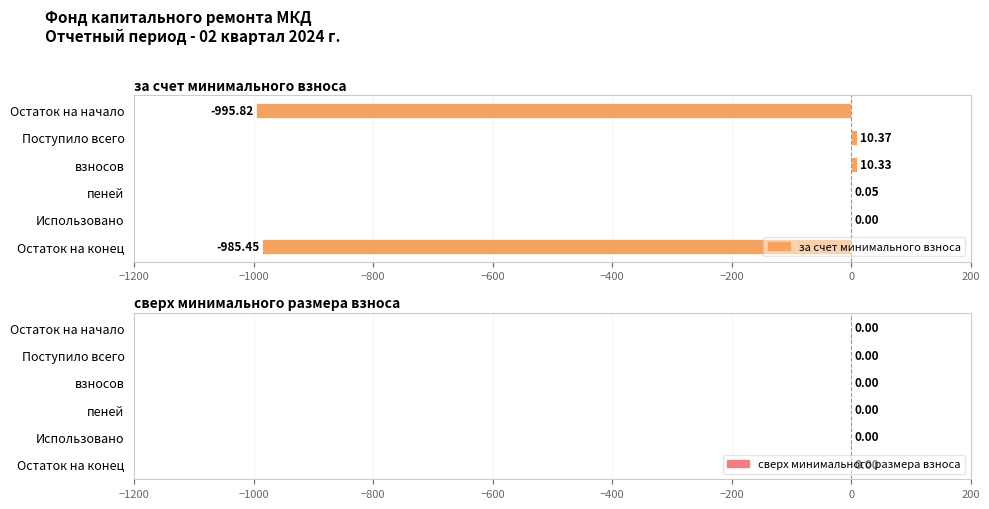

What is the change in value from взносов to Остаток на конец?

-995.8